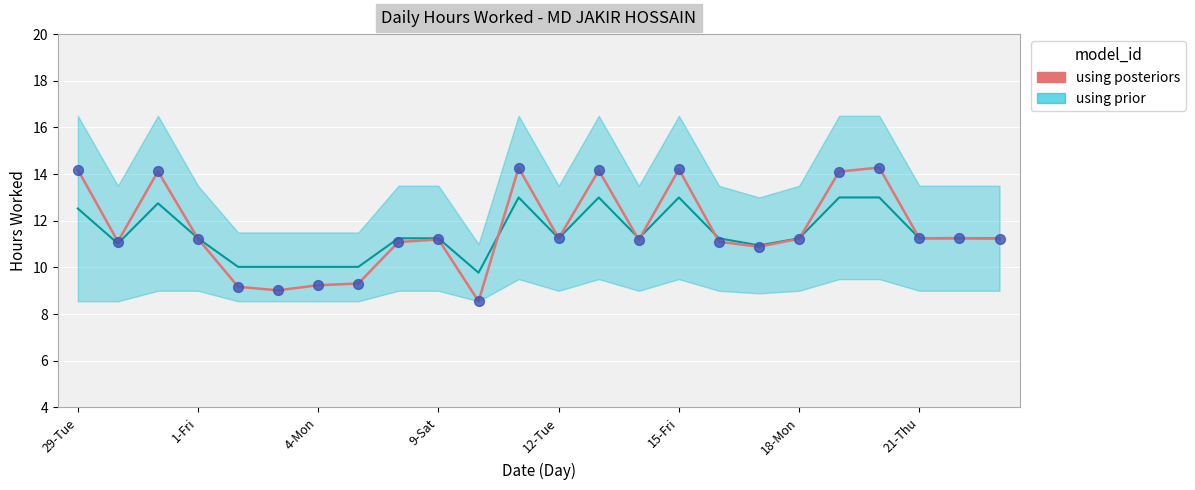

What is the change in value from 20 to 21?

-3.0